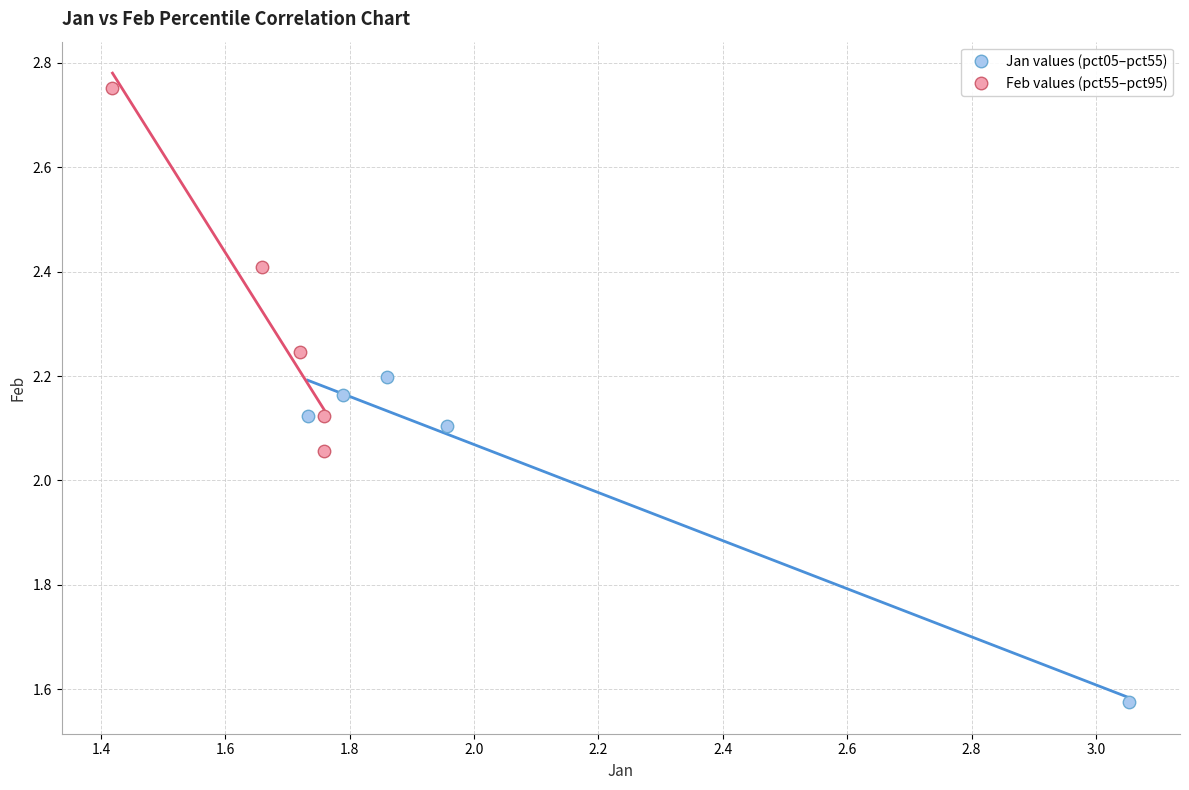

Which series has the widest spread of Y values?

Feb values (pct55–pct95)